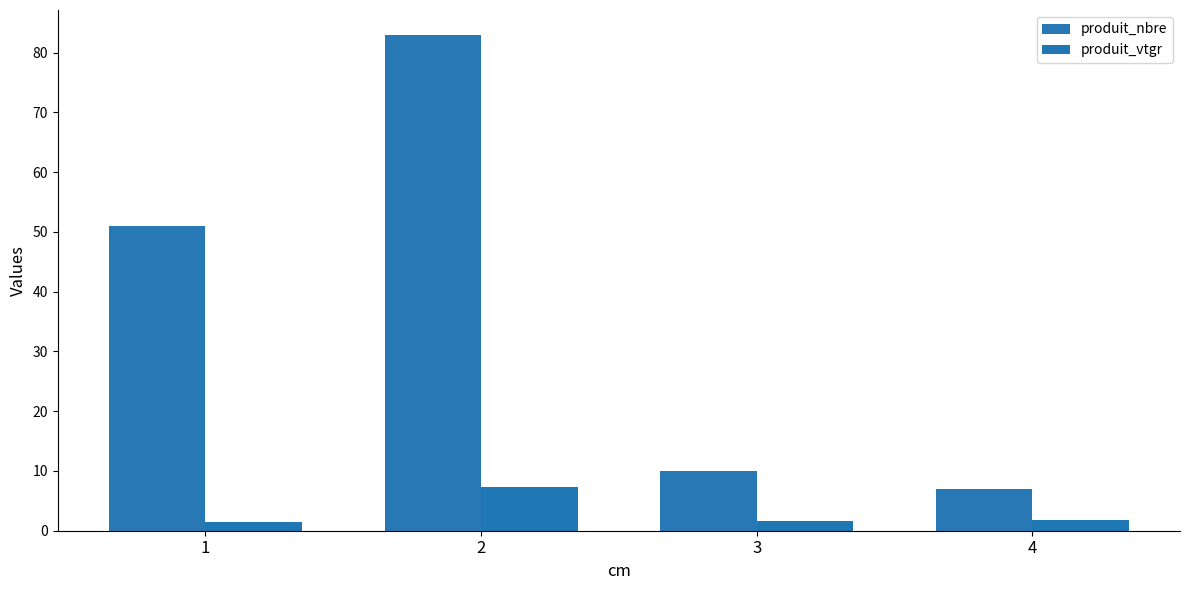

Which series has the largest total across all categories?

produit_nbre